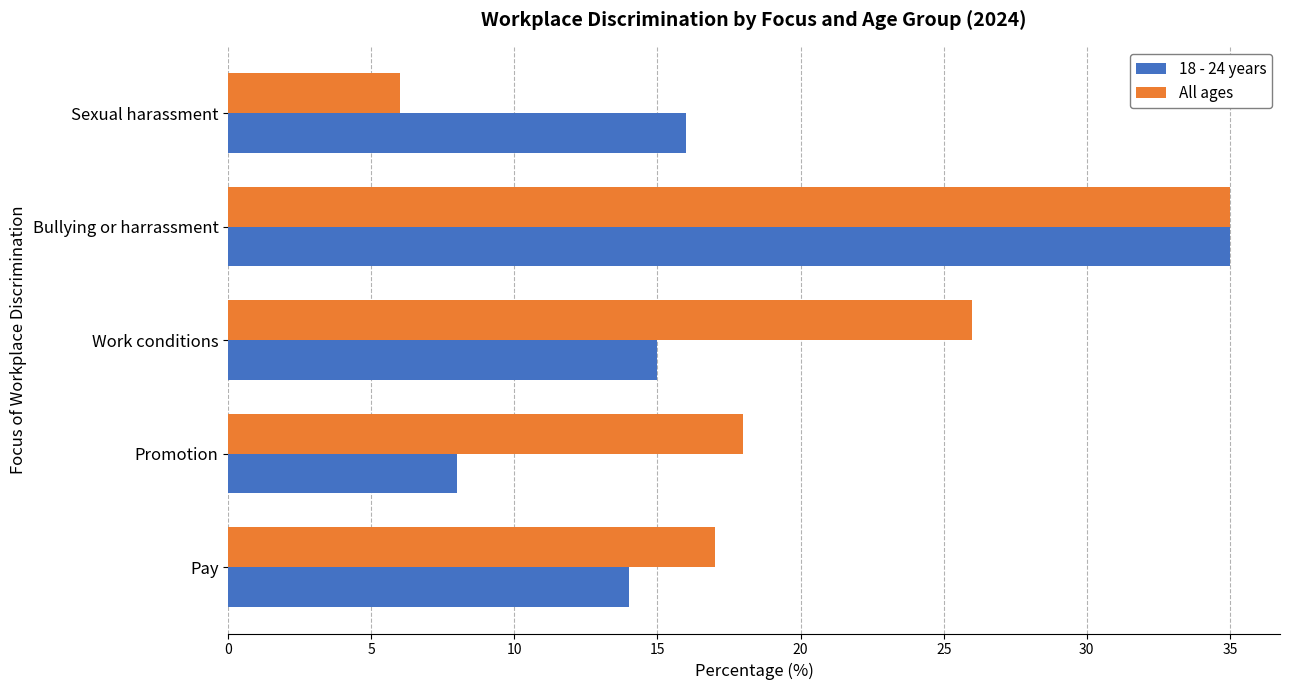

Between Pay and Sexual harassment, which series saw the biggest shift?

All ages